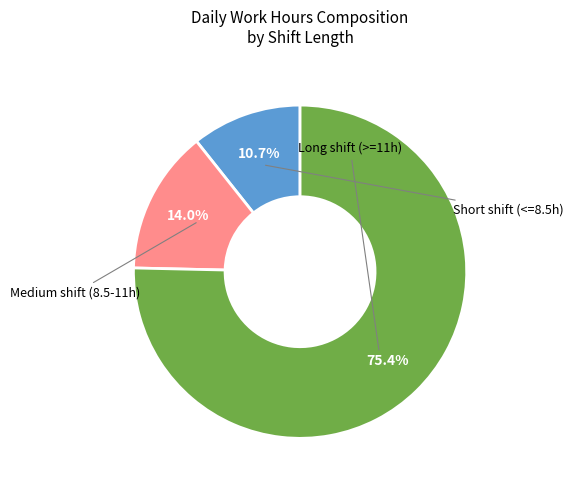

Is there a majority slice in this chart?

Yes